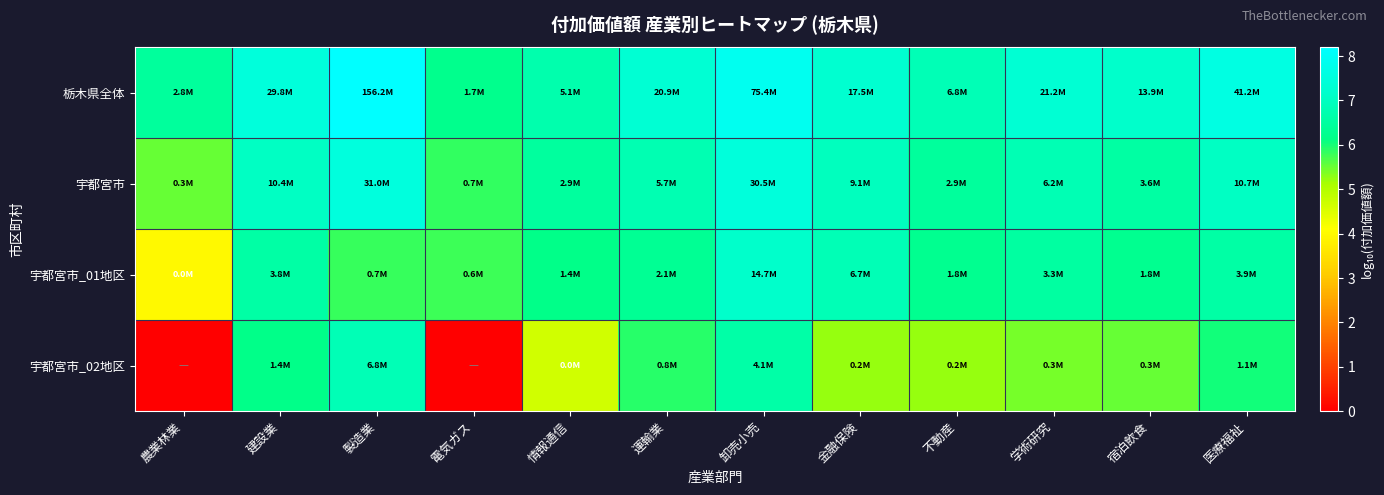

Reading left to right, what are all the values shown in this chart?

栃木県全体: 農業林業=6.4	建設業=7.5	製造業=8.2	電気ガス=6.2	情報通信=6.7	運輸業=7.3	卸売小売=7.9	金融保険=7.2	不動産=6.8	学術研究=7.3	宿泊飲食=7.1	医療福祉=7.6
宇都宮市: 農業林業=5.5	建設業=7.0	製造業=7.5	電気ガス=5.9	情報通信=6.5	運輸業=6.8	卸売小売=7.5	金融保険=7.0	不動産=6.5	学術研究=6.8	宿泊飲食=6.6	医療福祉=7.0
宇都宮市_01地区: 農業林業=4.0	建設業=6.6	製造業=5.8	電気ガス=5.8	情報通信=6.2	運輸業=6.3	卸売小売=7.2	金融保険=6.8	不動産=6.3	学術研究=6.5	宿泊飲食=6.3	医療福祉=6.6
宇都宮市_02地区: 農業林業=0.0	建設業=6.1	製造業=6.8	電気ガス=0.0	情報通信=4.7	運輸業=5.9	卸売小売=6.6	金融保険=5.2	不動産=5.2	学術研究=5.4	宿泊飲食=5.5	医療福祉=6.0